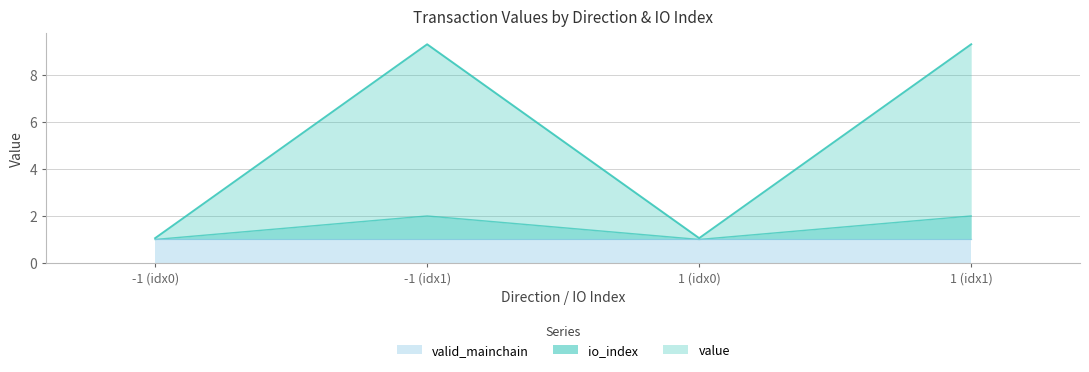

What is the lowest value of the value series?

1.0